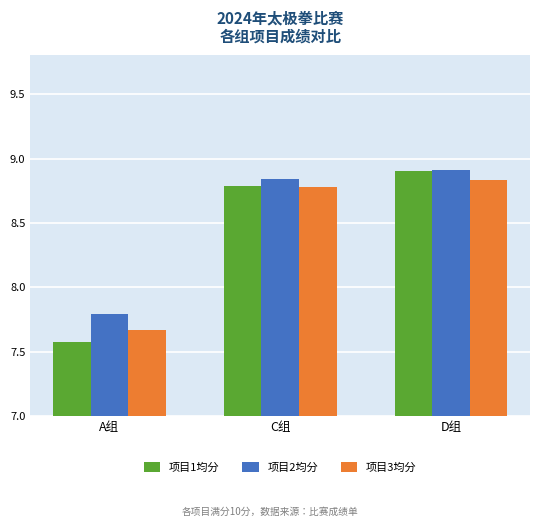

How many values in the 项目3均分 series exceed 8?

2